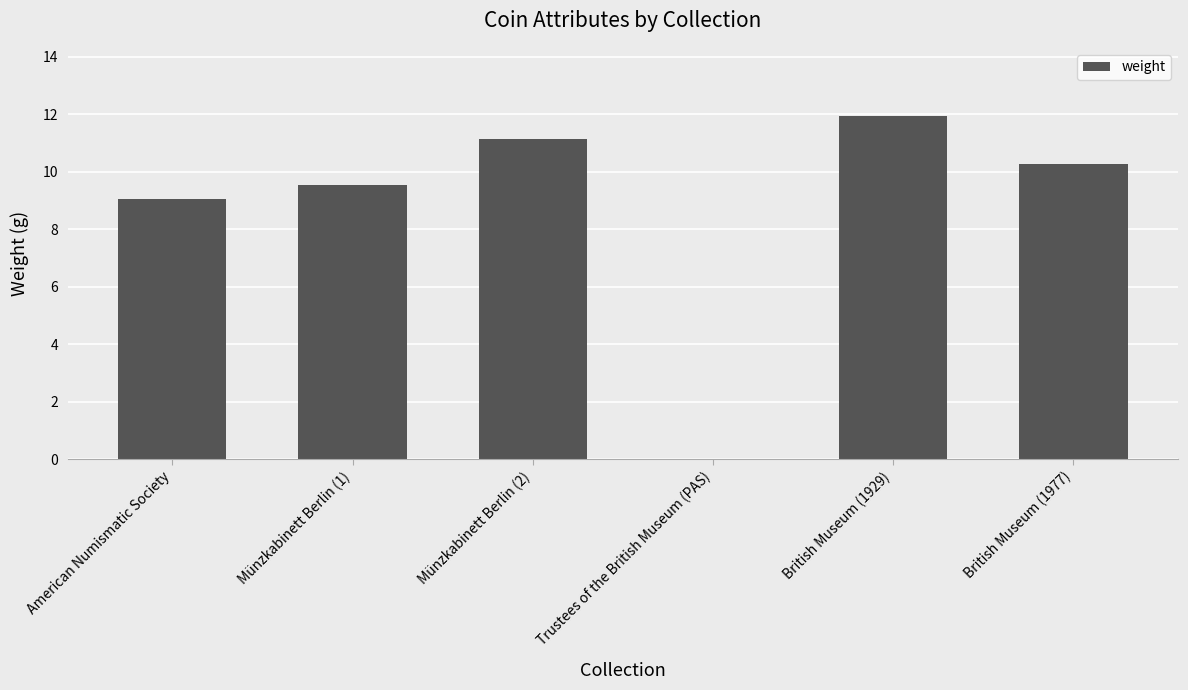

At which label does the data first exceed 10?

Münzkabinett Berlin (2)